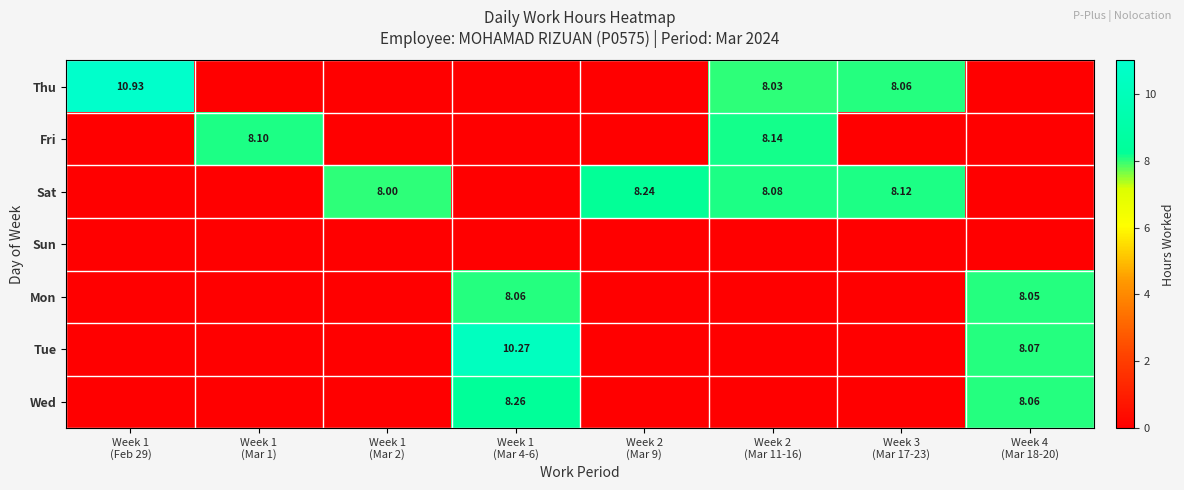

Is it true that Tue equals 8.1 at Week 4 (Mar 18-20)?

True